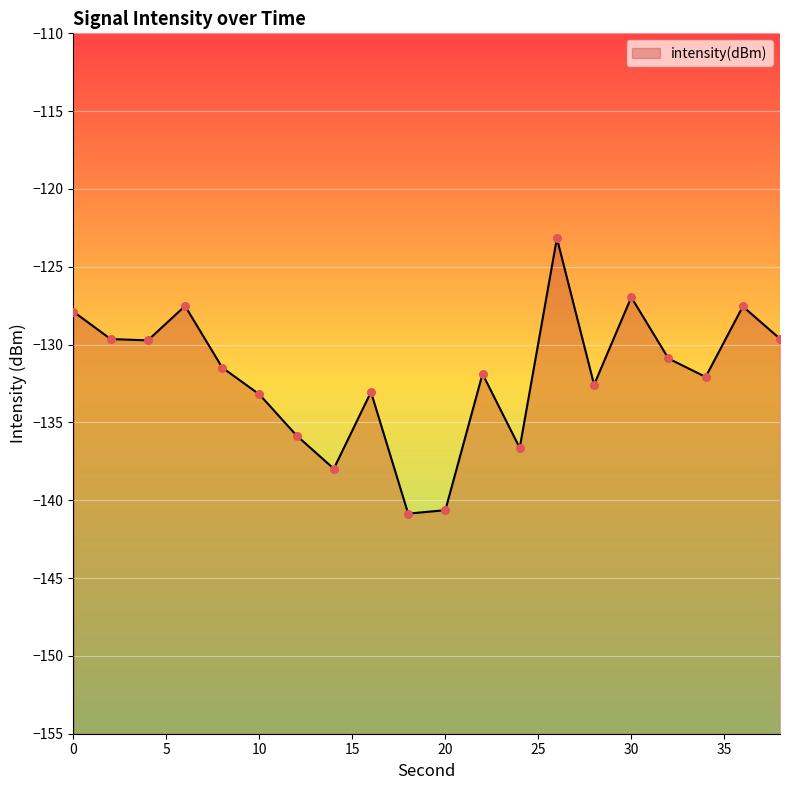

What is the change in value from 2 to 16?

-3.4